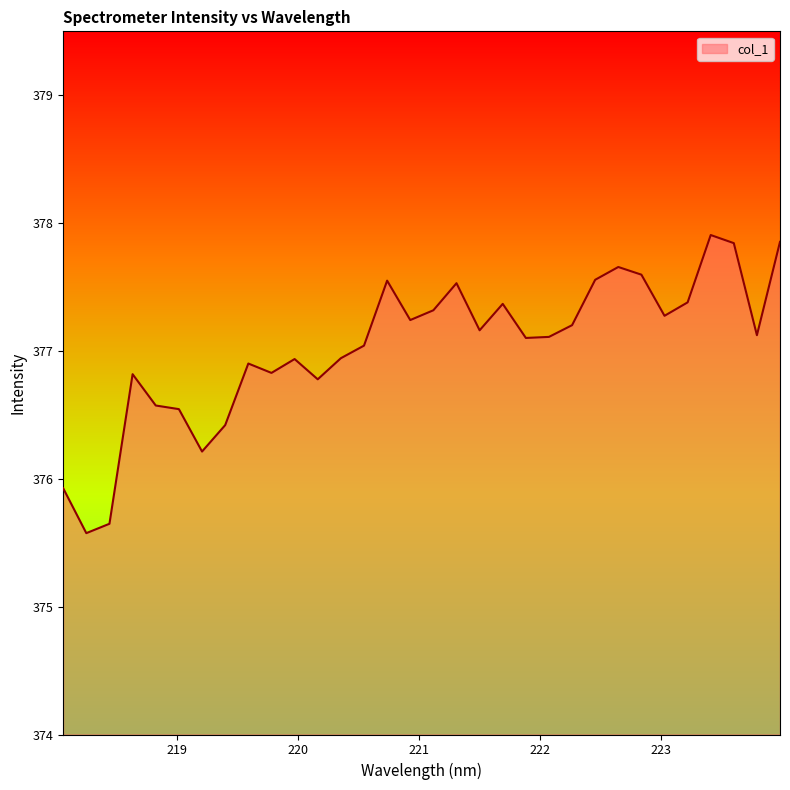

What is the smallest value displayed?

375.6